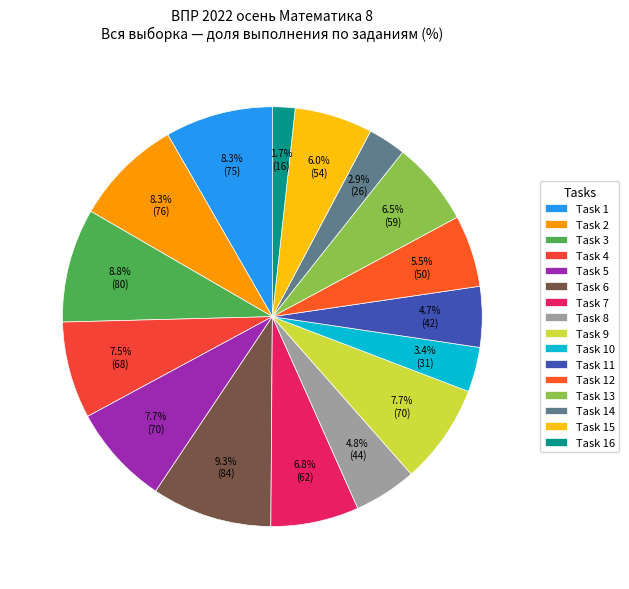

How many slices are in this pie chart?

16